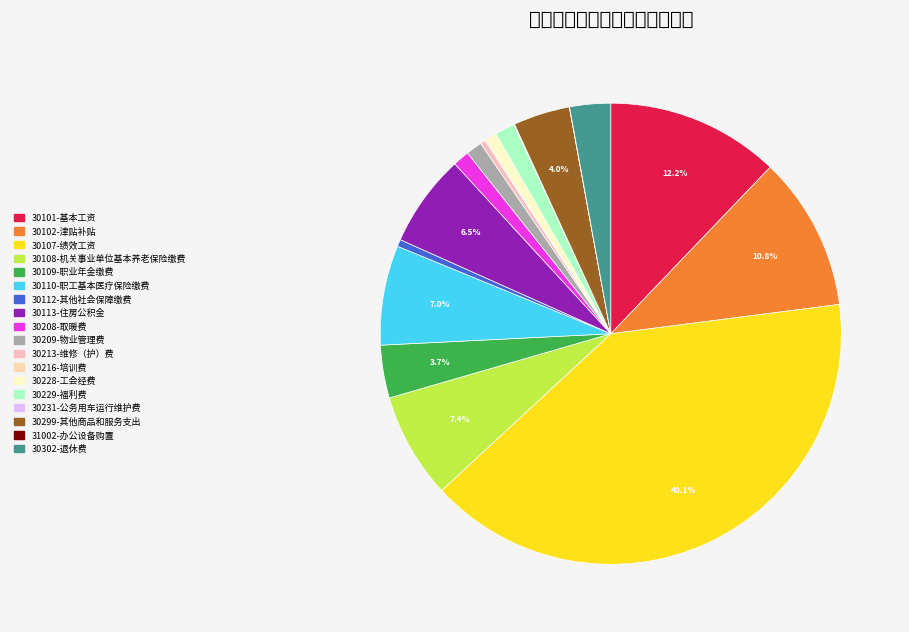

Is there a majority slice in this chart?

No